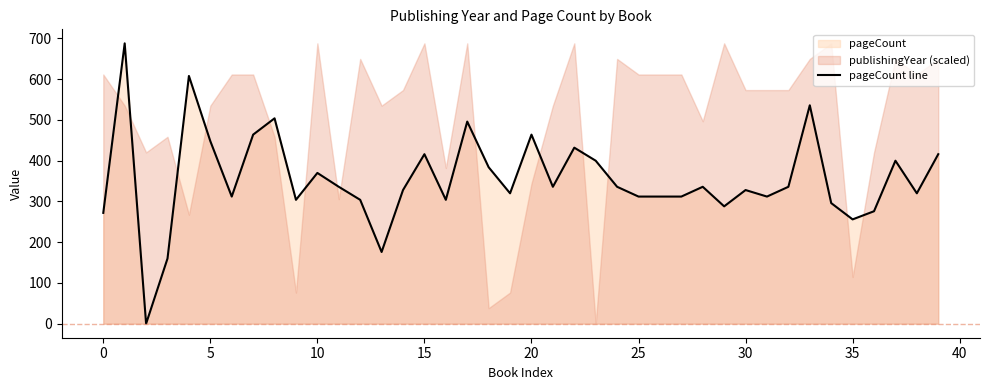

Read the value at 23, to the nearest 10.

400